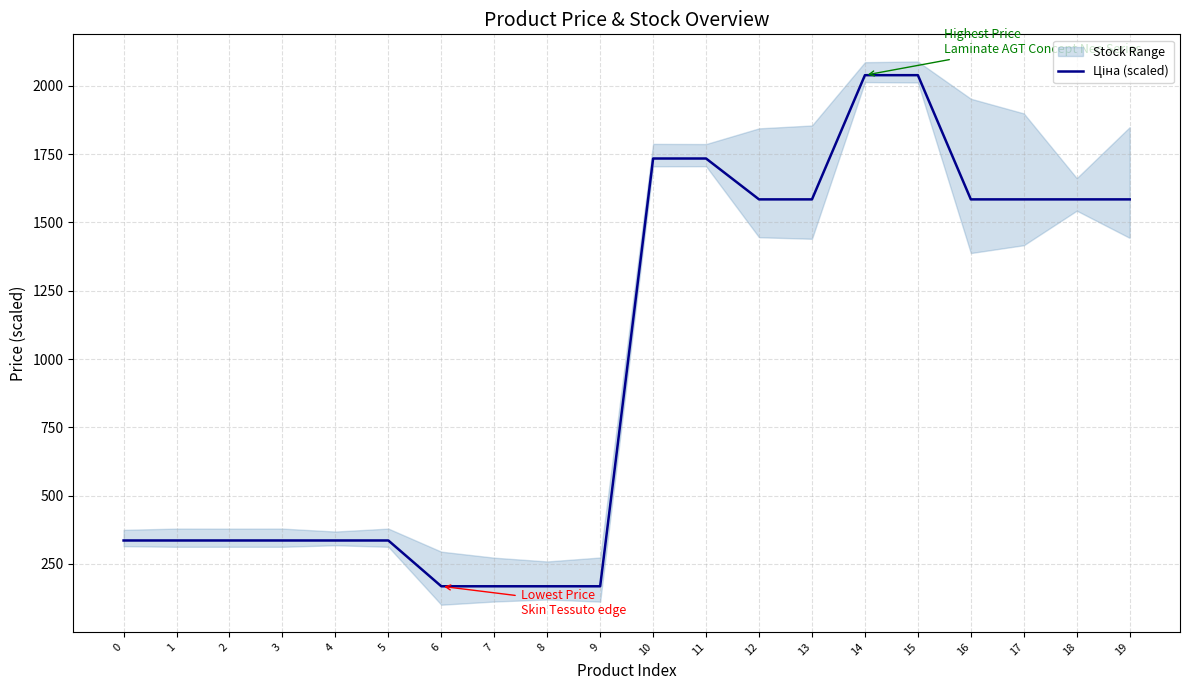

True or false: the data has more than 1 interior local peaks.

False